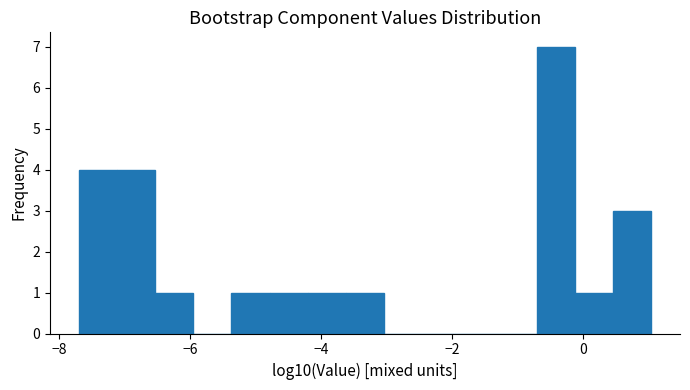

Around what value on the x-axis is the tallest bar? Give the approximate position of its centre, as read against the axis.

-0.4